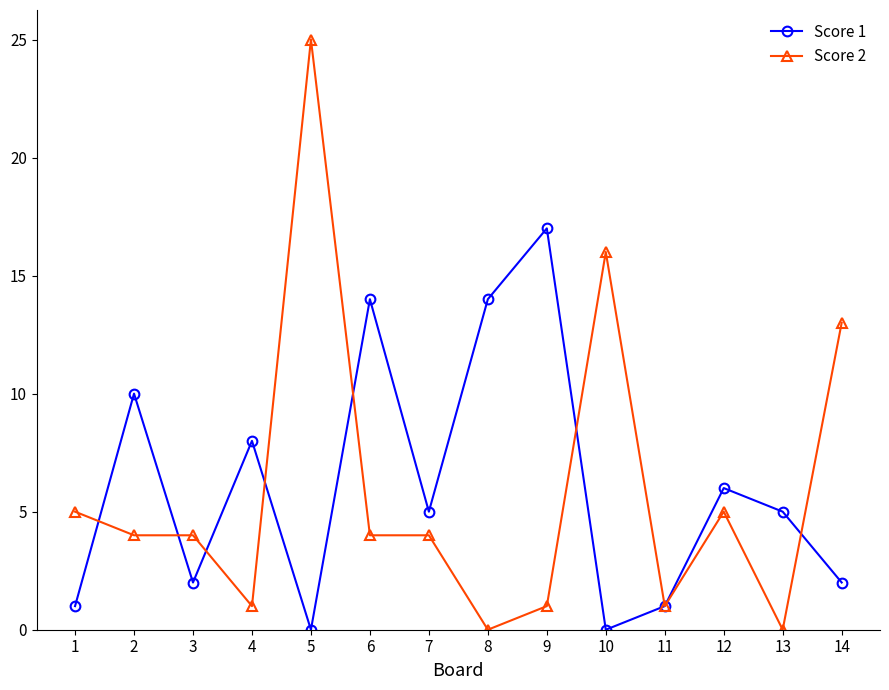

Is the value of Score 1 at 12 greater than the value of Score 2 at 12?

Yes